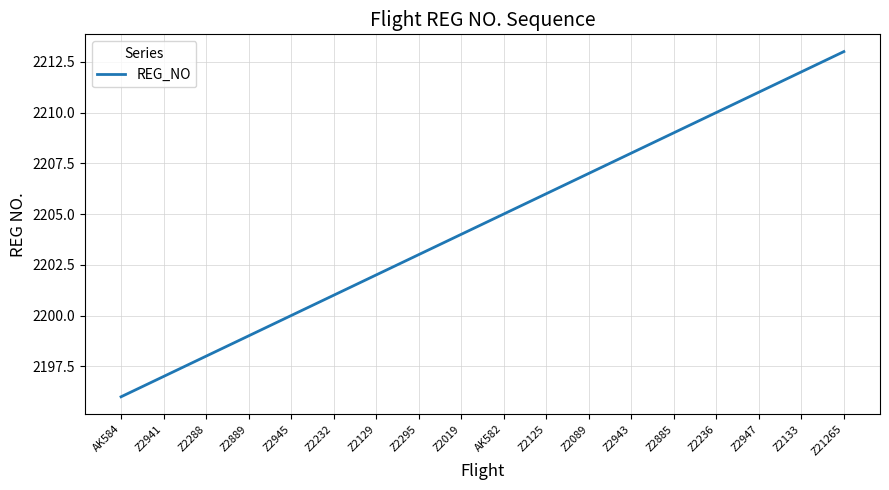

Read the value at AK582.

2205